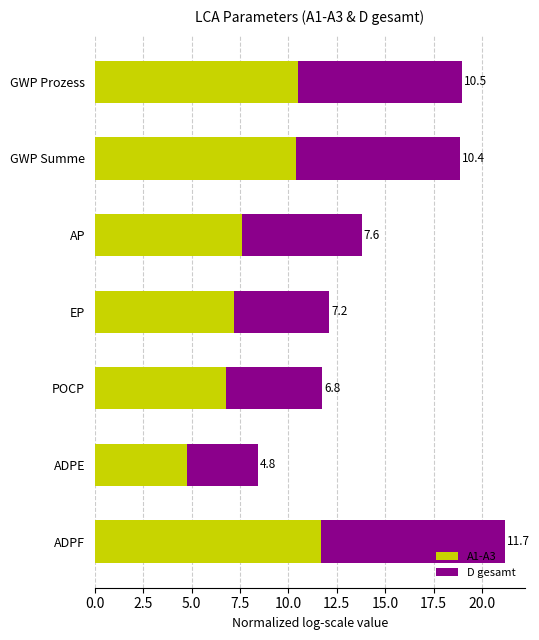

At which category is the sum across all series the highest?

ADPF